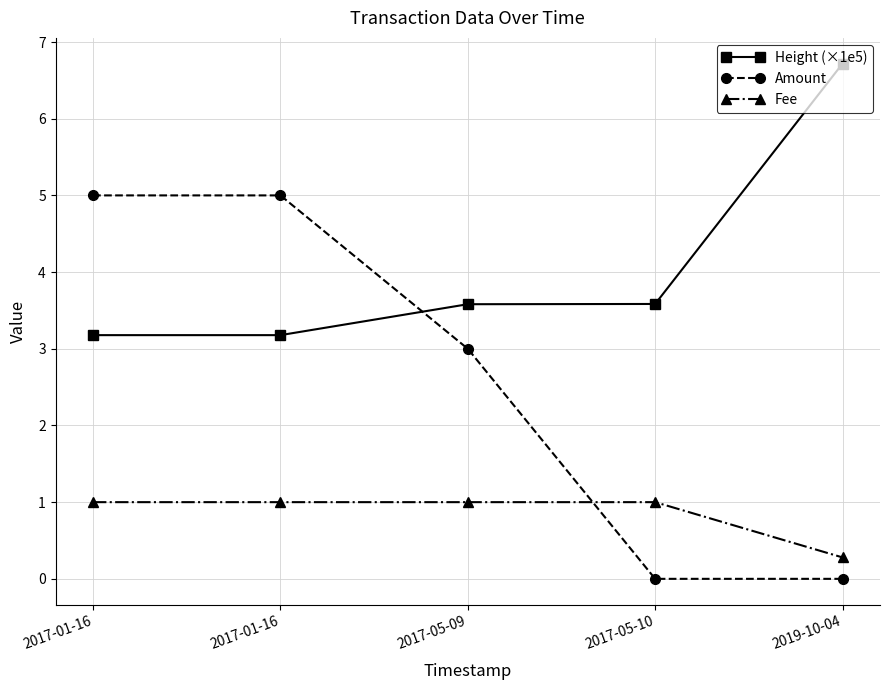

What is the sum of the Fee values at 2019-10-04 and 2017-01-16?

1.3